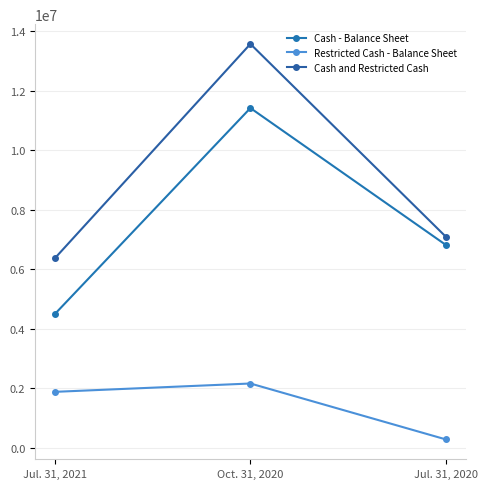

Reading left to right, list all the values displayed in this chart.

Cash - Balance Sheet: 4491334	11423427	6813710
Restricted Cash - Balance Sheet: 1875963	2156694	273892
Cash and Restricted Cash: 6367297	13580121	7087602